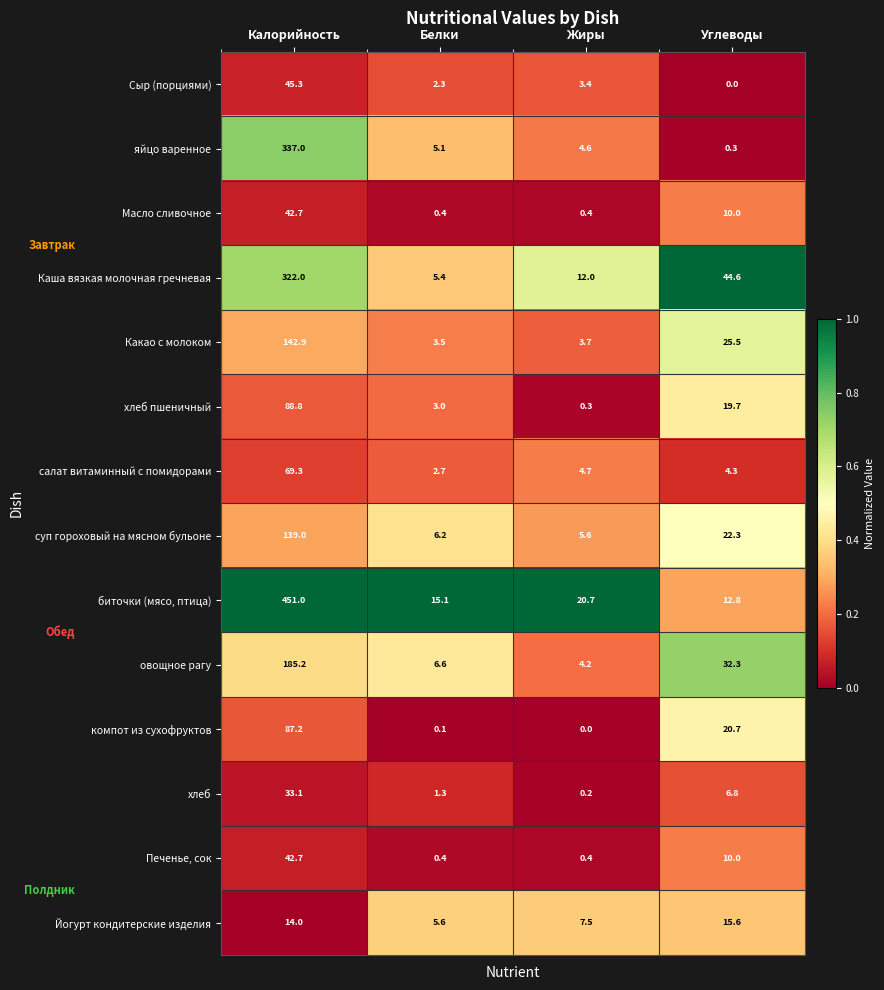

Count the number of data series in this chart.

14